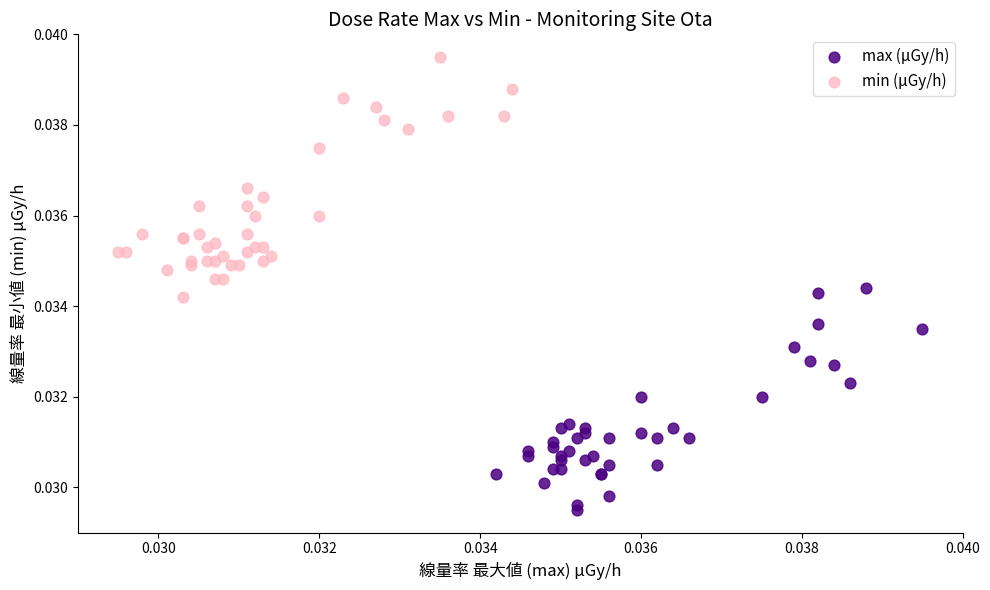

Which series contains the highest Y value?

min (μGy/h)